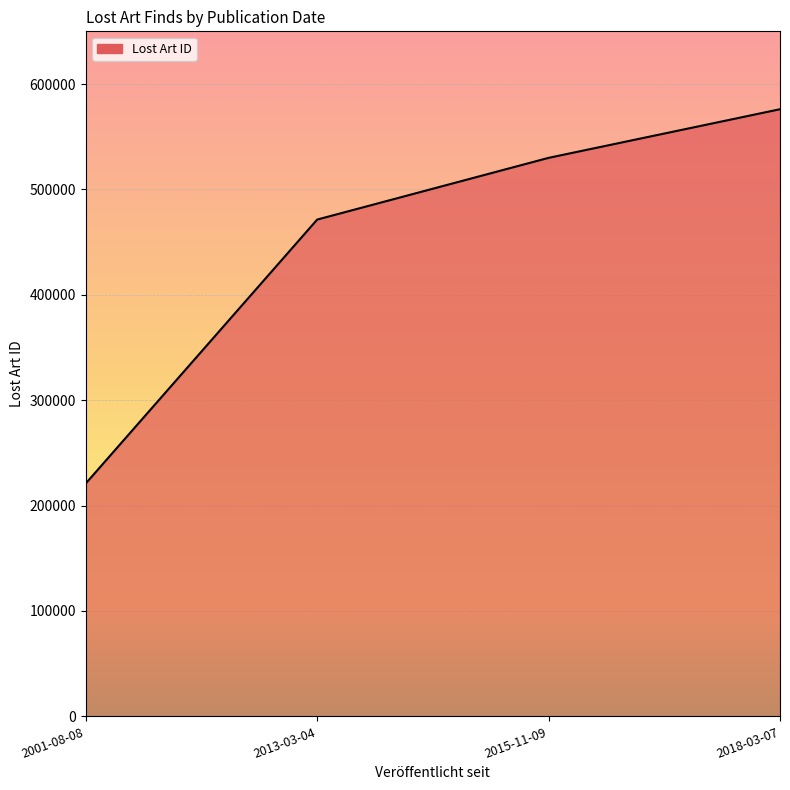

What is the difference between the maximum and second lowest values?

104698